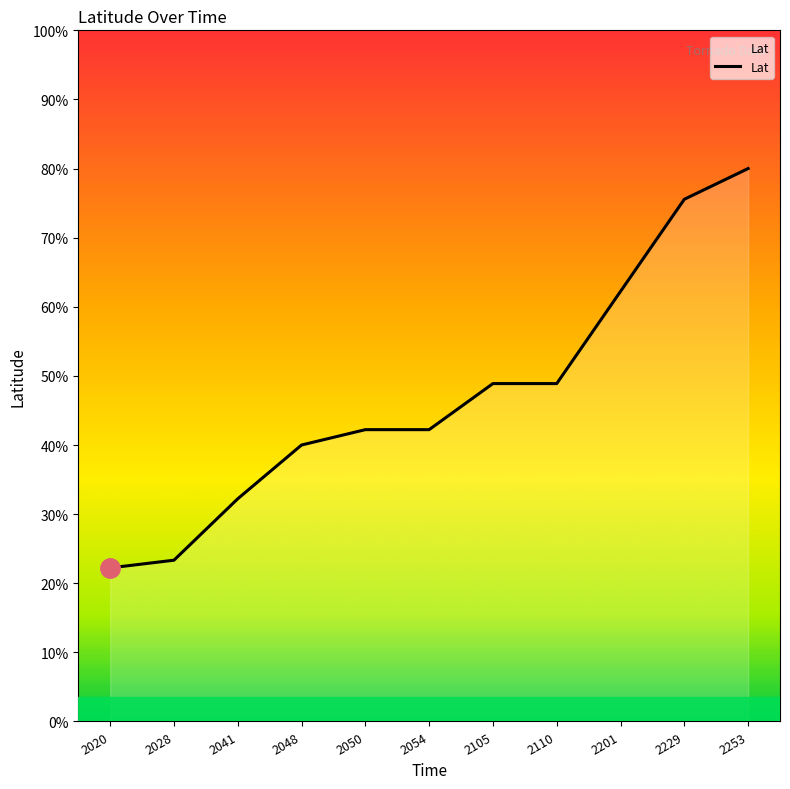

Is this an area chart (filled region under the line)?

Yes